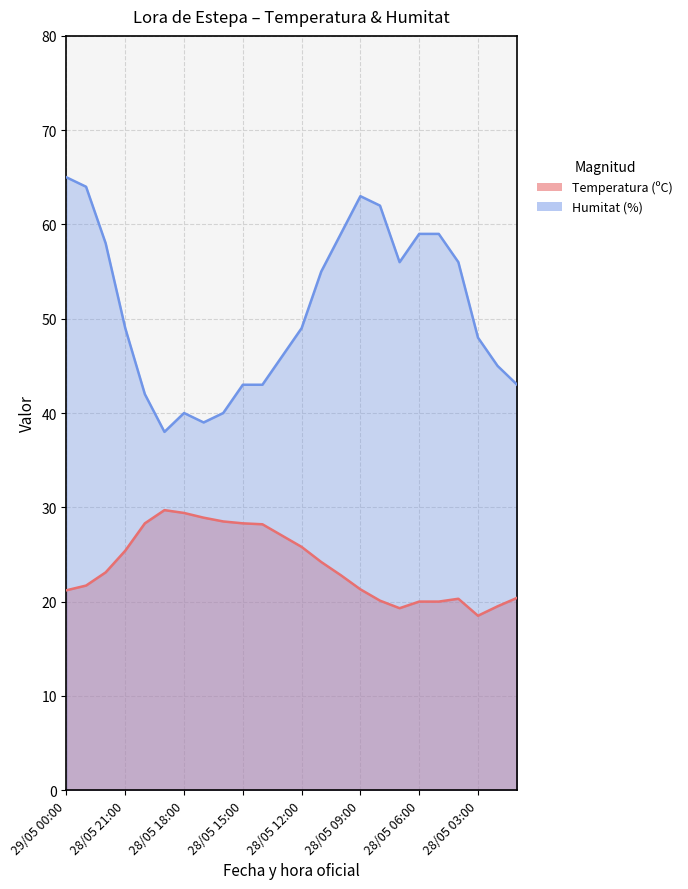

Which label corresponds to the largest value in the chart?

29/05 00:00